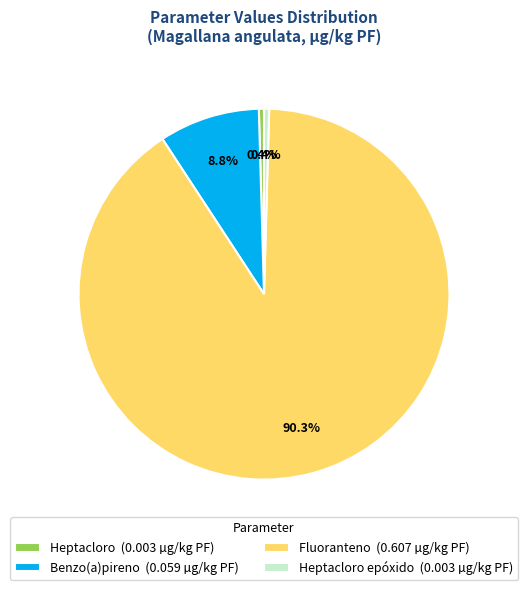

Which slice is the largest?

Fluoranteno (0.607 µg/kg PF)